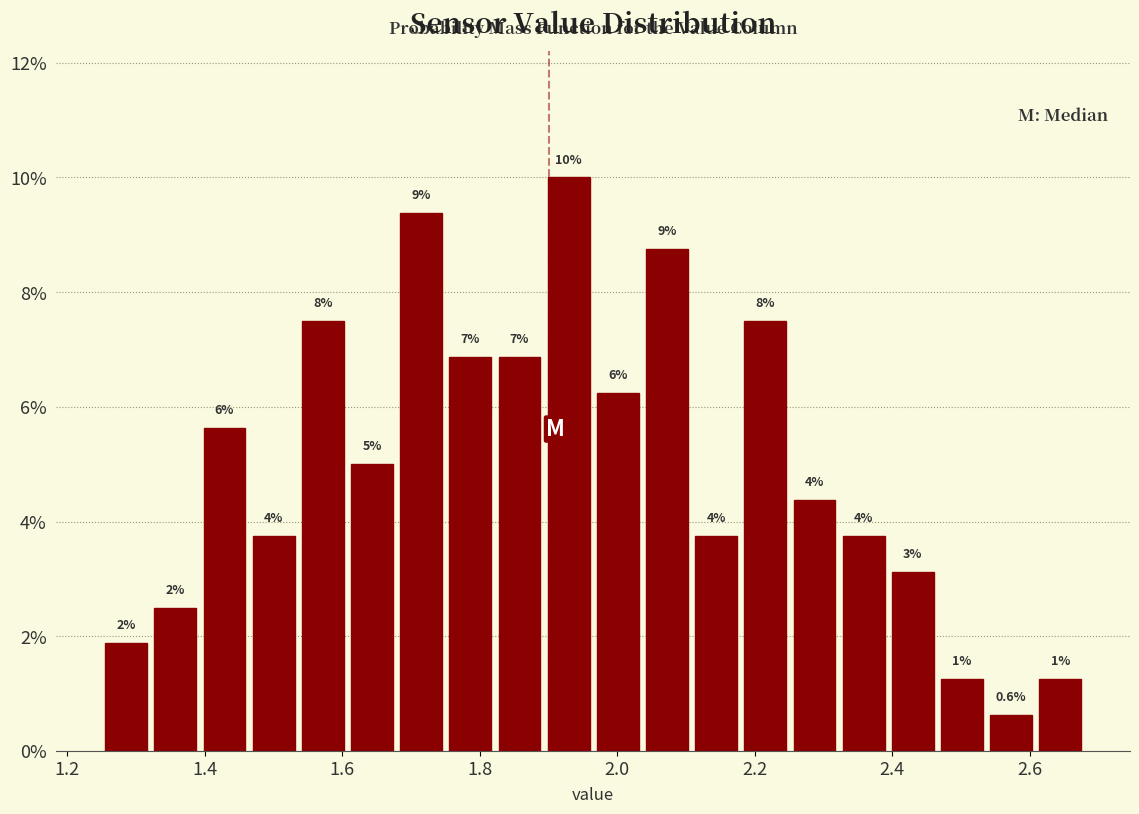

Read against the x-axis, roughly where is the centre of the tallest bar?

1.92